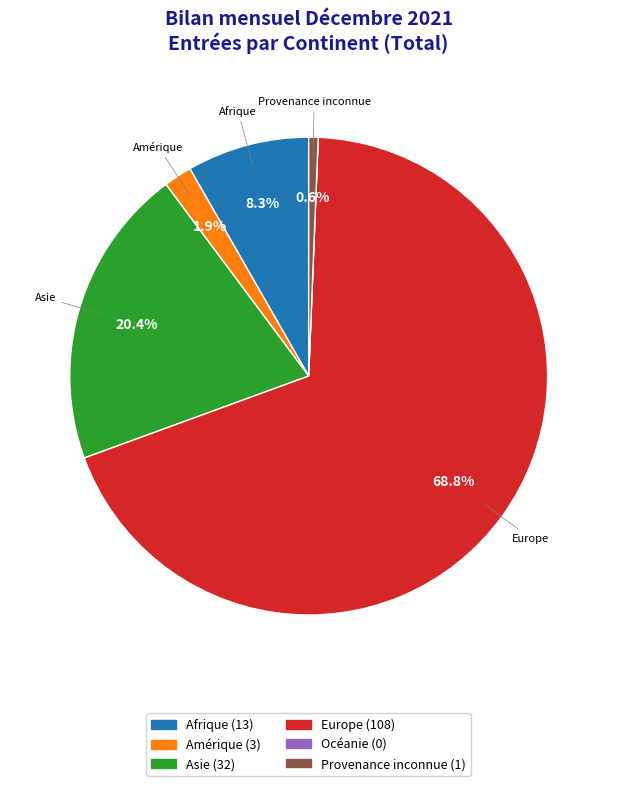

To the nearest percent, what percentage of the pie is Asie?

20%